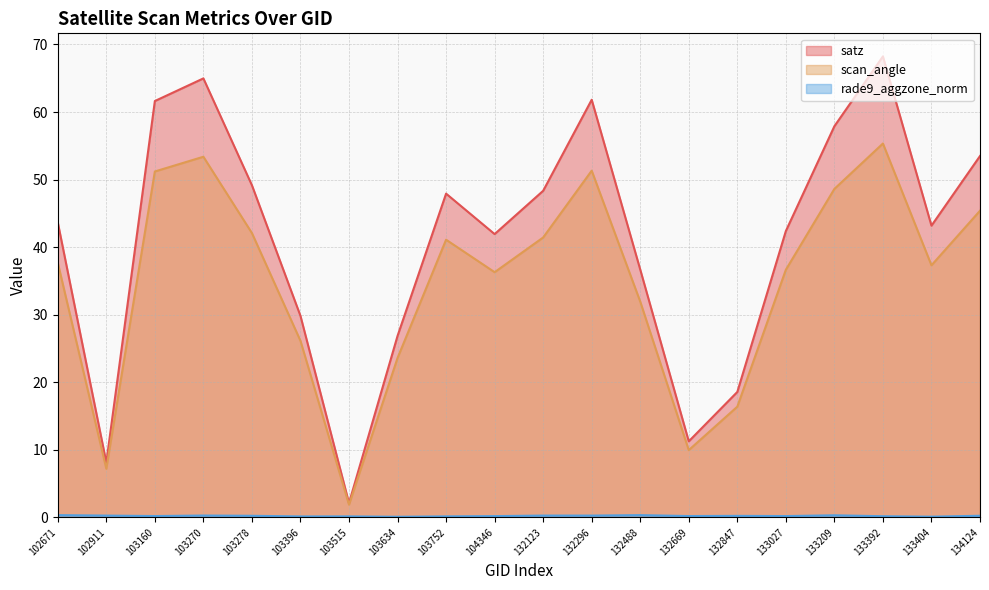

At 103515, list the series in order from smallest to largest.

rade9_aggzone_norm, scan_angle, satz